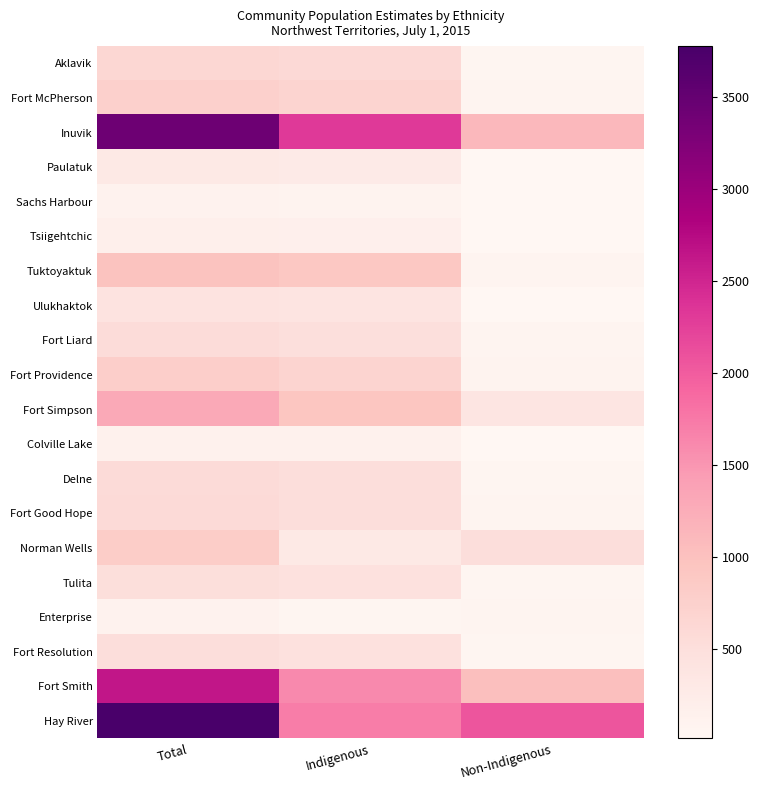

Rank the series by their maximum value, from lowest to highest.

Enterprise, Sachs Harbour, Colville Lake, Tsiigehtchic, Paulatuk, Ulukhaktok, Tulita, Fort Resolution, Fort Liard, Delne, Fort Good Hope, Aklavik, Fort McPherson, Fort Providence, Norman Wells, Tuktoyaktuk, Fort Simpson, Fort Smith, Inuvik, Hay River